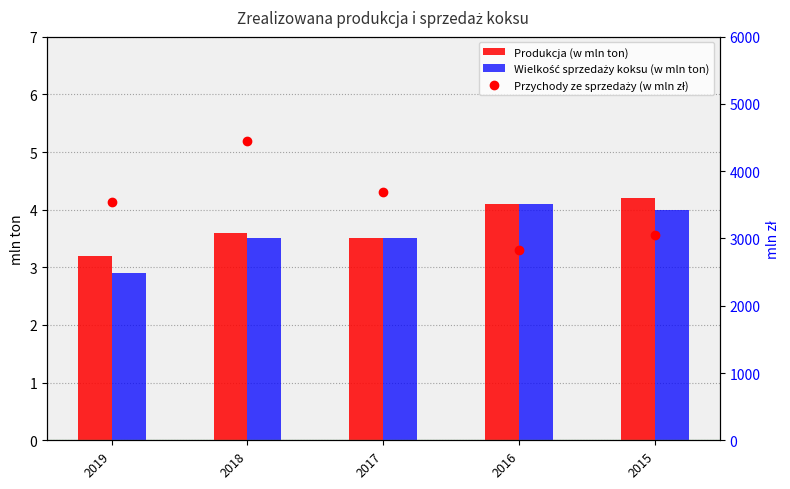

What is the spread (max minus min) of values at 2019?

3542.1